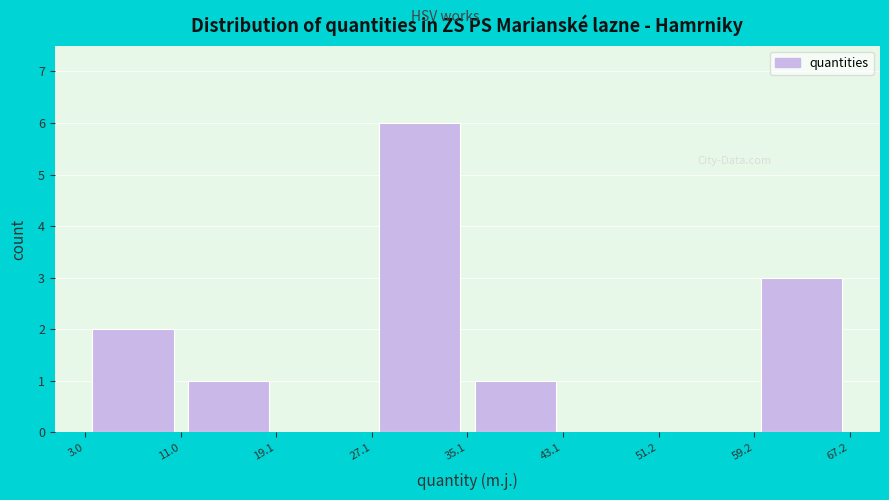

Reading left to right, transcribe this chart: for each bar, give the range it covers on the x-axis and its height. The values are not printed on the chart, so give them approximately, as read against the axis.

3.0 to 11.0: 2
11.0 to 19.1: 1
19.1 to 27.1: 0
27.1 to 35.1: 6
35.1 to 43.1: 1
43.1 to 51.2: 0
51.2 to 59.2: 0
59.2 to 67.2: 3